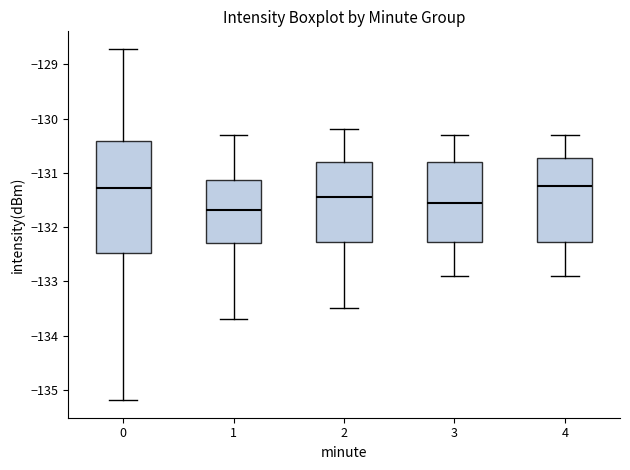

Which box's median line is the lowest?

1